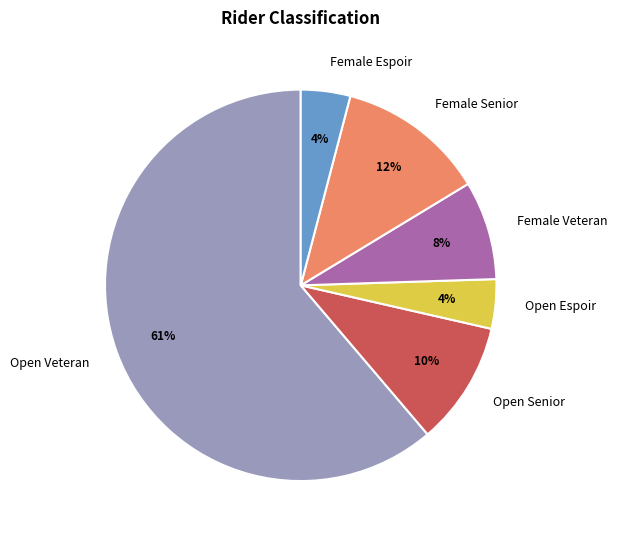

Is there any slice that represents more than half of the pie?

Yes